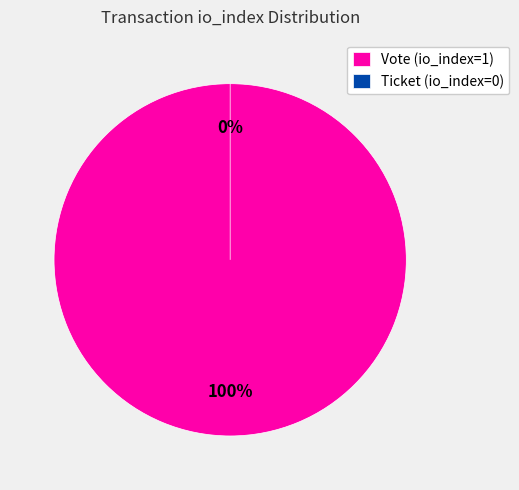

What is the majority slice?

Vote (io_index=1)